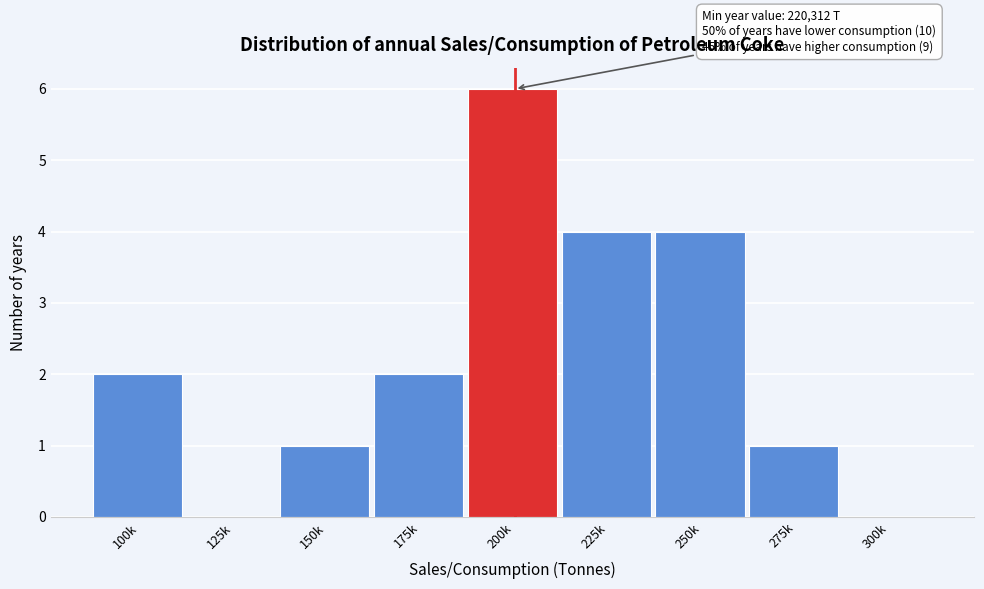

Reading left to right, list all the values displayed in this chart.

100k=2	125k=0	150k=1	175k=2	200k=6	225k=4	250k=4	275k=1	300k=0